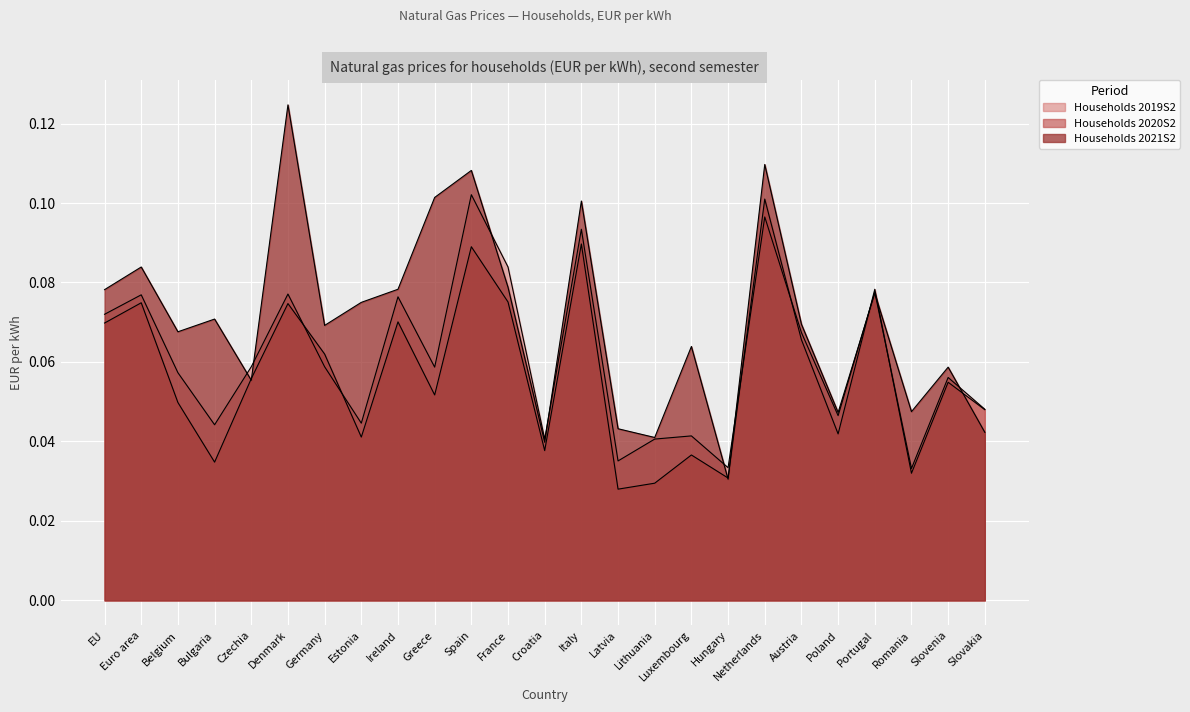

Does the chart display data point markers on the line(s)?

No